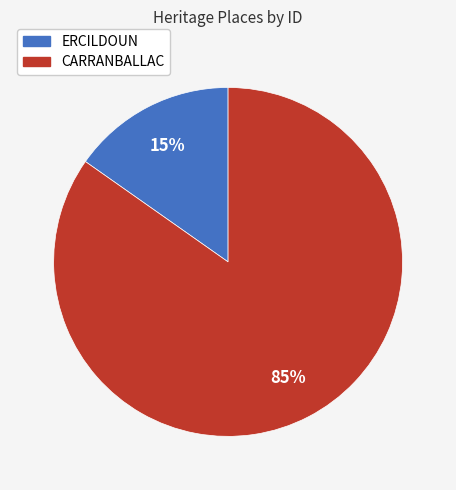

Which has a higher value, ERCILDOUN or CARRANBALLAC?

CARRANBALLAC